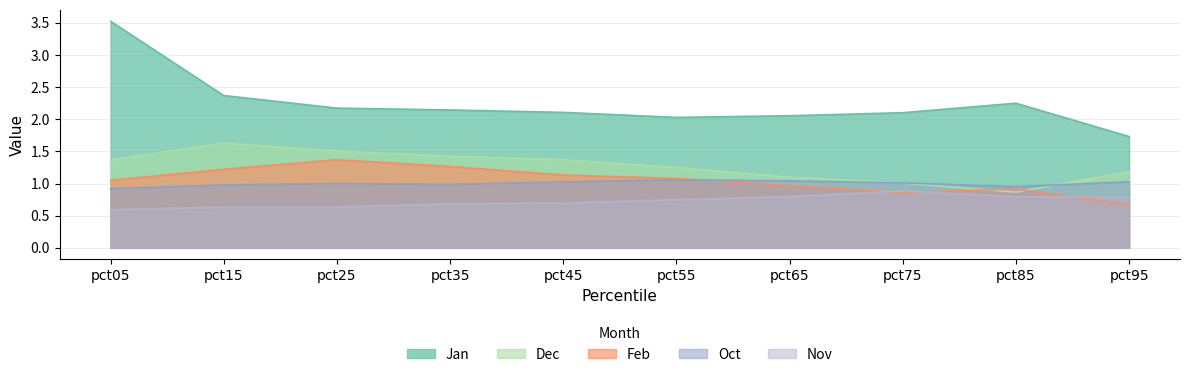

Reading left to right, list all the values displayed in this chart.

Jan: pct05=3.5	pct15=2.4	pct25=2.2	pct35=2.1	pct45=2.1	pct55=2.0	pct65=2.1	pct75=2.1	pct85=2.2	pct95=1.7
Feb: pct05=1.1	pct15=1.2	pct25=1.4	pct35=1.3	pct45=1.1	pct55=1.1	pct65=1.0	pct75=0.9	pct85=0.9	pct95=0.7
Oct: pct05=0.9	pct15=1.0	pct25=1.0	pct35=1.0	pct45=1.0	pct55=1.1	pct65=1.0	pct75=1.0	pct85=1.0	pct95=1.0
Nov: pct05=0.6	pct15=0.6	pct25=0.6	pct35=0.7	pct45=0.7	pct55=0.7	pct65=0.8	pct75=0.9	pct85=0.8	pct95=0.8
Dec: pct05=1.4	pct15=1.6	pct25=1.5	pct35=1.4	pct45=1.4	pct55=1.2	pct65=1.1	pct75=1.0	pct85=0.9	pct95=1.2